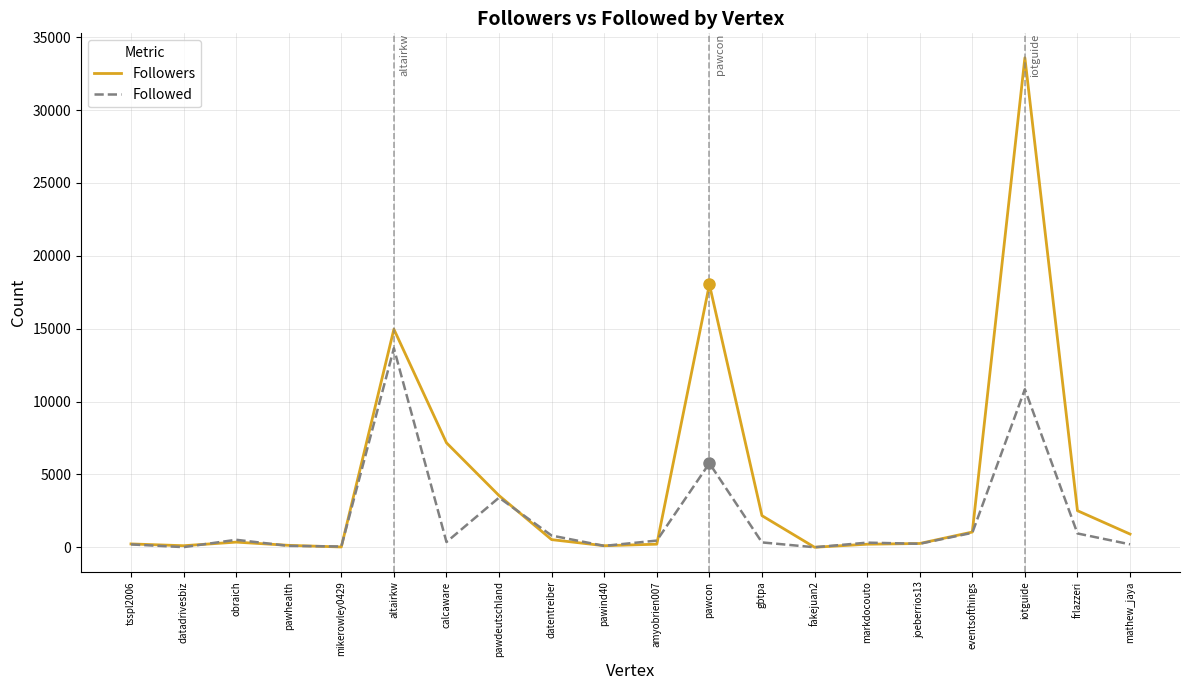

Which series has the widest spread of values?

Followers